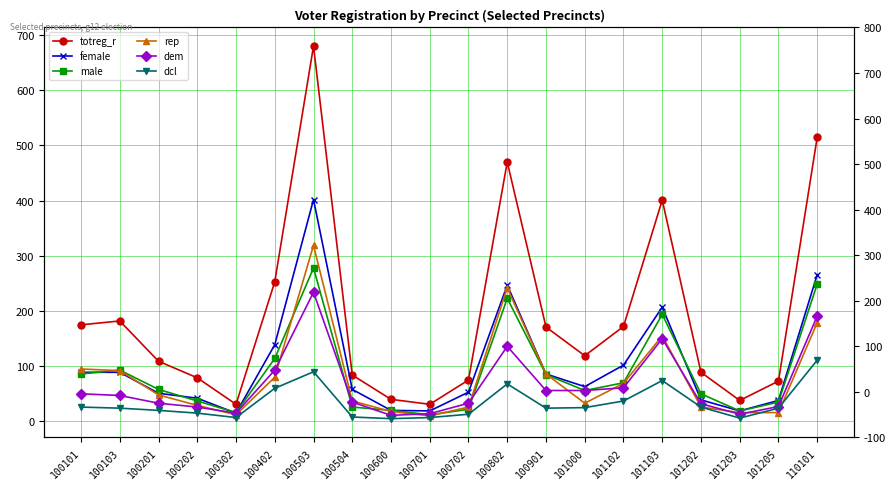

True or false: totreg_r and female intersect in this chart.

False